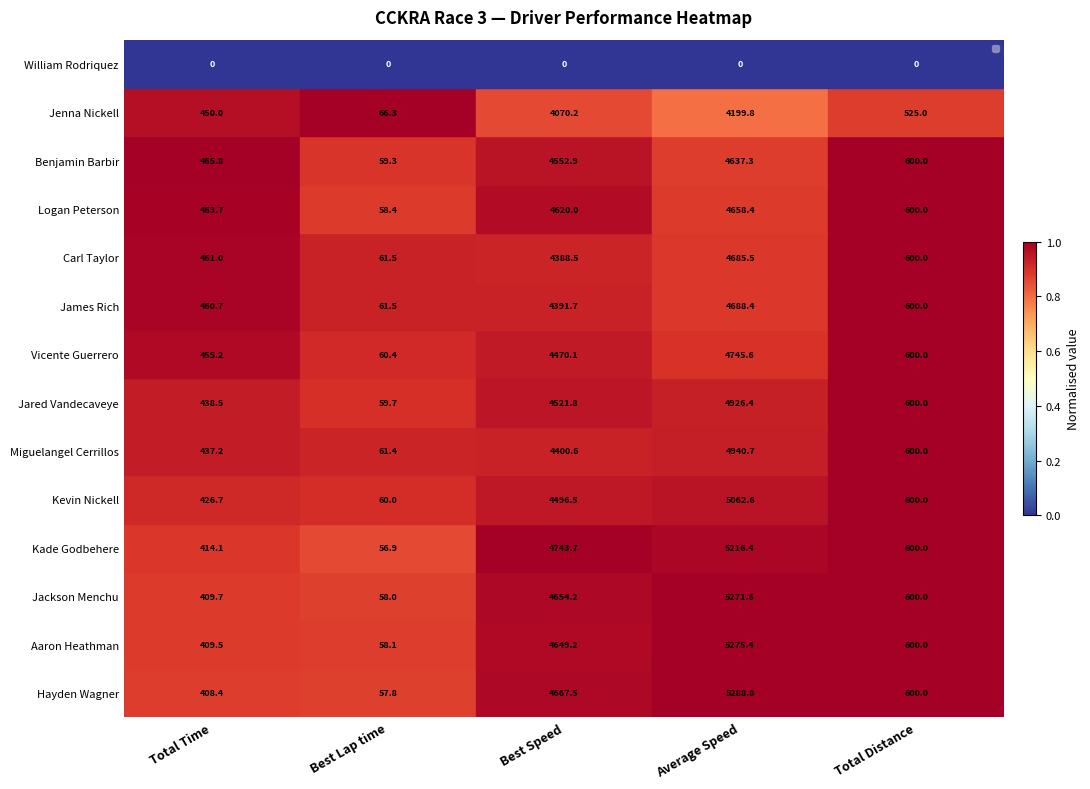

How many data points does each series have?

5